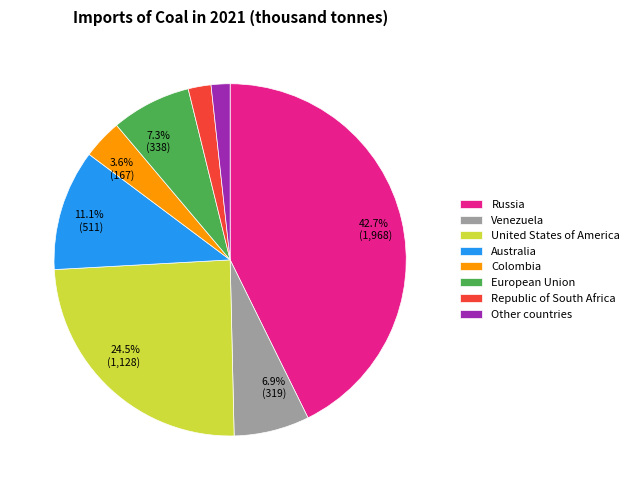

Does any single category account for the majority?

No